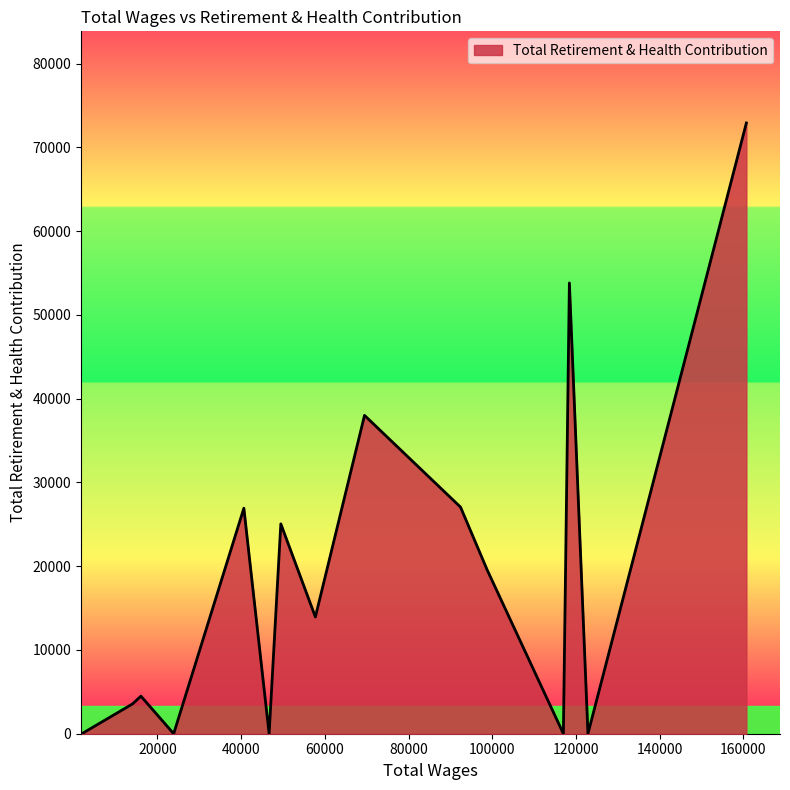

Does the chart have visible grid lines?

No